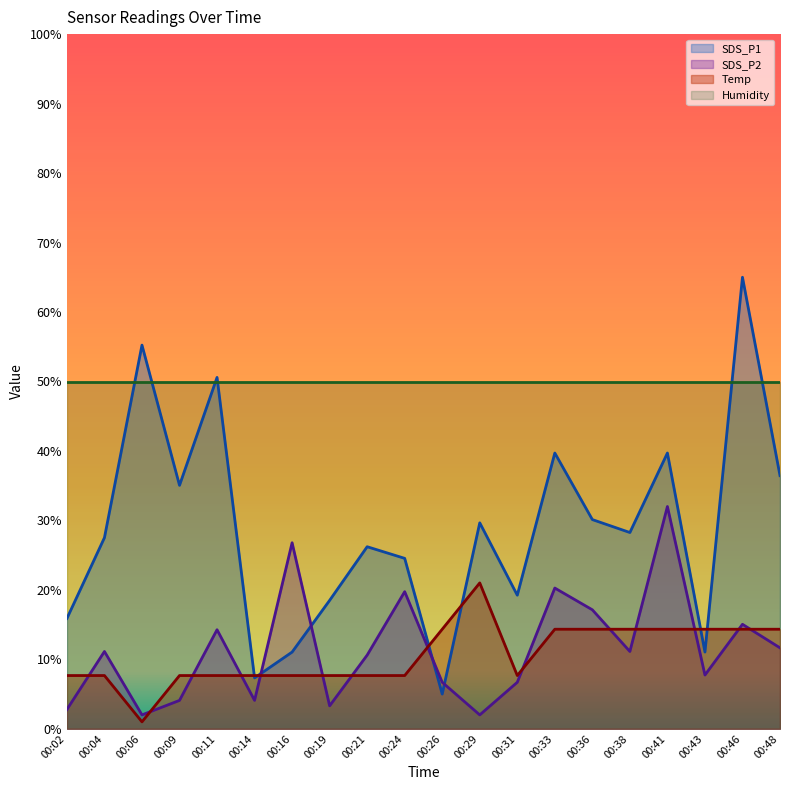

What is the highest value of the SDS_P2 series?

32.0